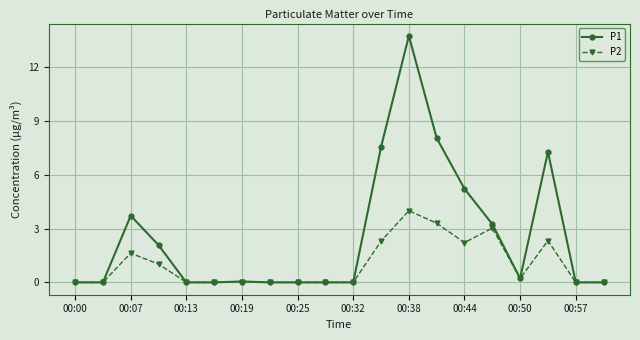

Which series has the widest spread of values?

P1